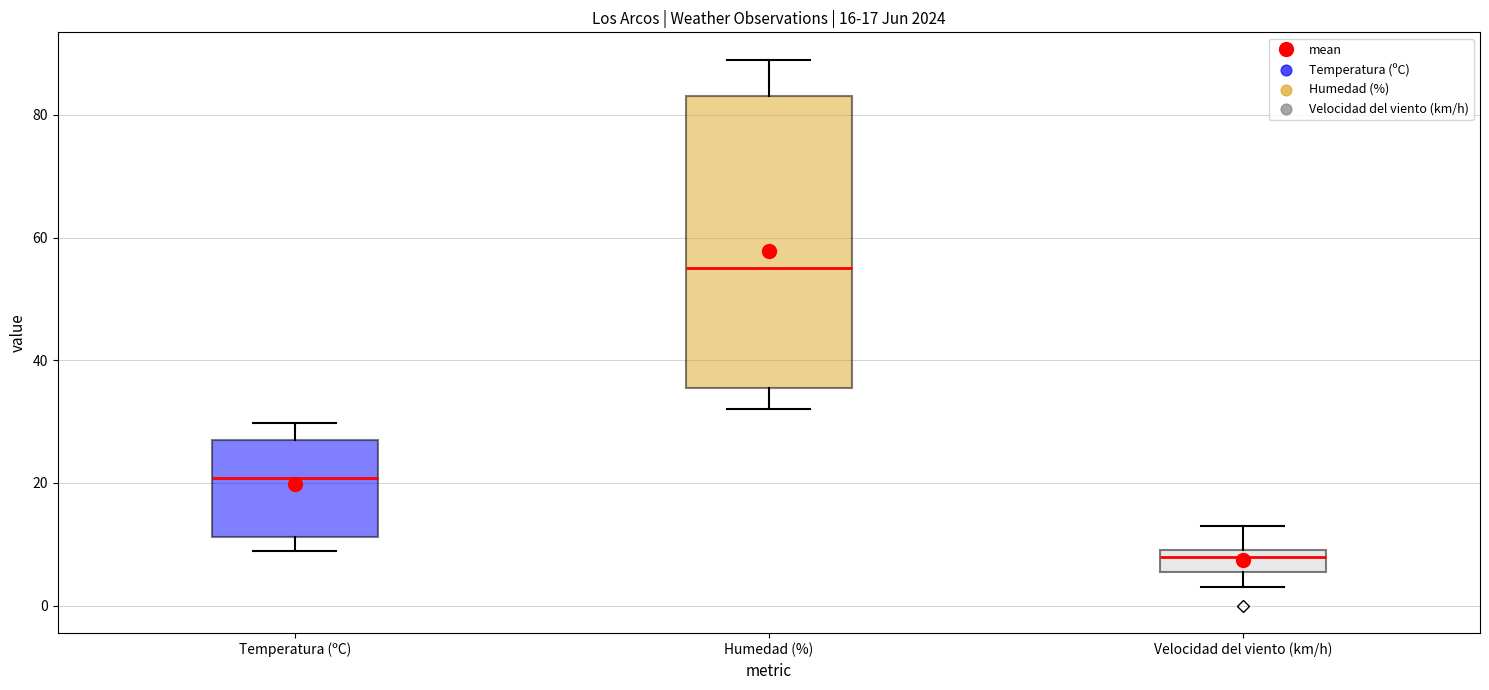

Which box is the tallest, from its lower edge to its upper edge?

Humedad (%)